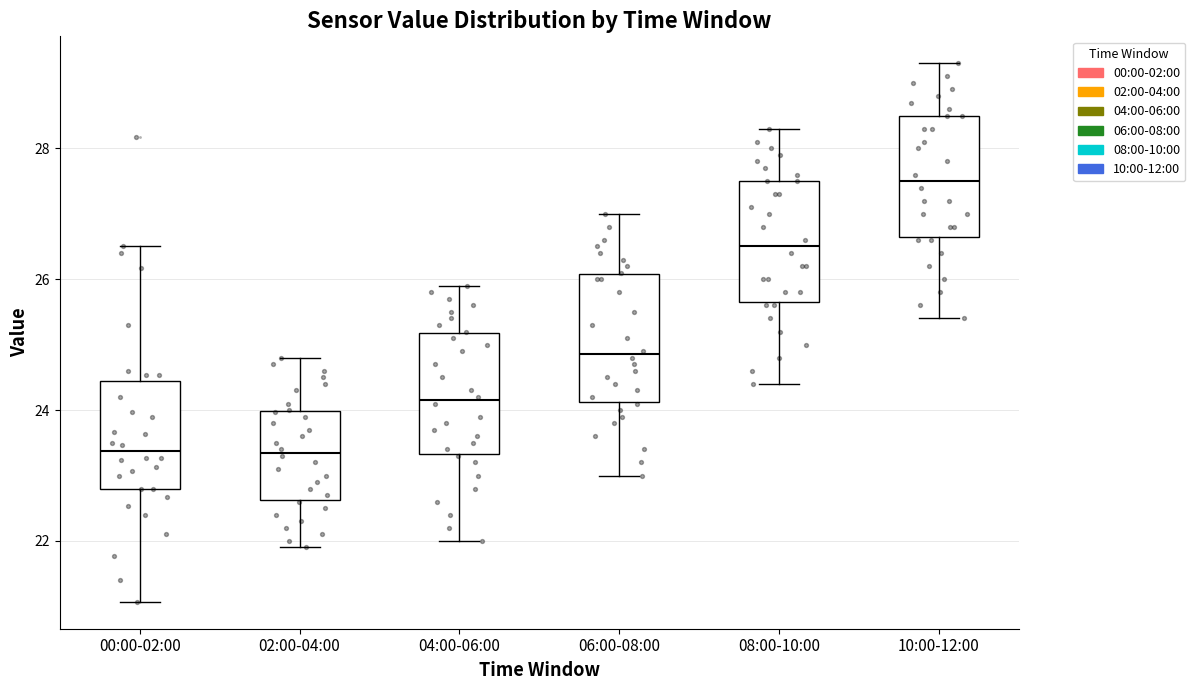

Reading left to right, transcribe this box plot: for each box, give where its median line is, the range the box spans, and where its two whiskers end, as read against the y-axis. The values are not printed on the chart, so give them approximately, as read against the axis.

00:00-02:00: median 23.4, box 22.8 to 24.4, whiskers 21.0 to 26.6
02:00-04:00: median 23.4, box 22.6 to 24.0, whiskers 22.0 to 24.8
04:00-06:00: median 24.2, box 23.4 to 25.2, whiskers 22.0 to 26.0
06:00-08:00: median 24.8, box 24.2 to 26.0, whiskers 23.0 to 27.0
08:00-10:00: median 26.6, box 25.6 to 27.6, whiskers 24.4 to 28.4
10:00-12:00: median 27.6, box 26.6 to 28.6, whiskers 25.4 to 29.4